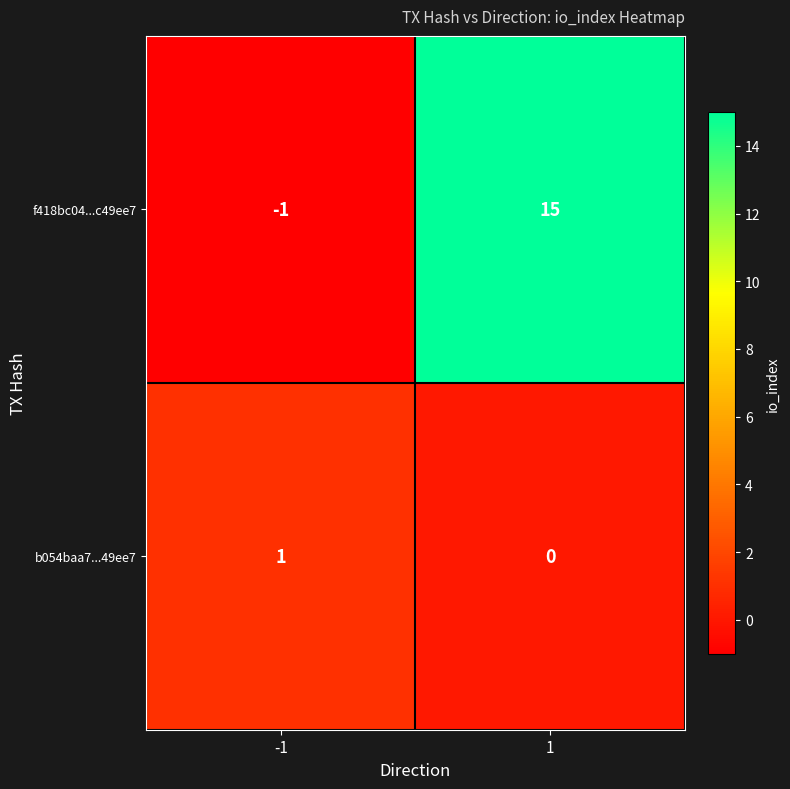

Count the number of data series in this chart.

2